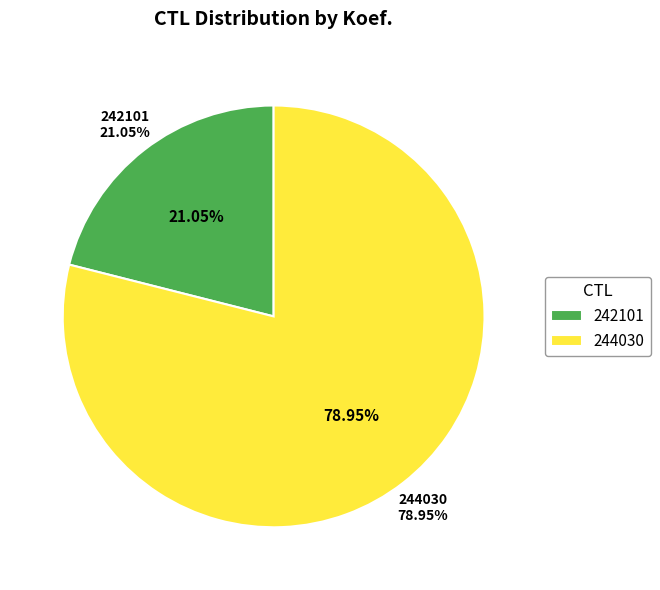

Is there any slice that represents more than half of the pie?

Yes